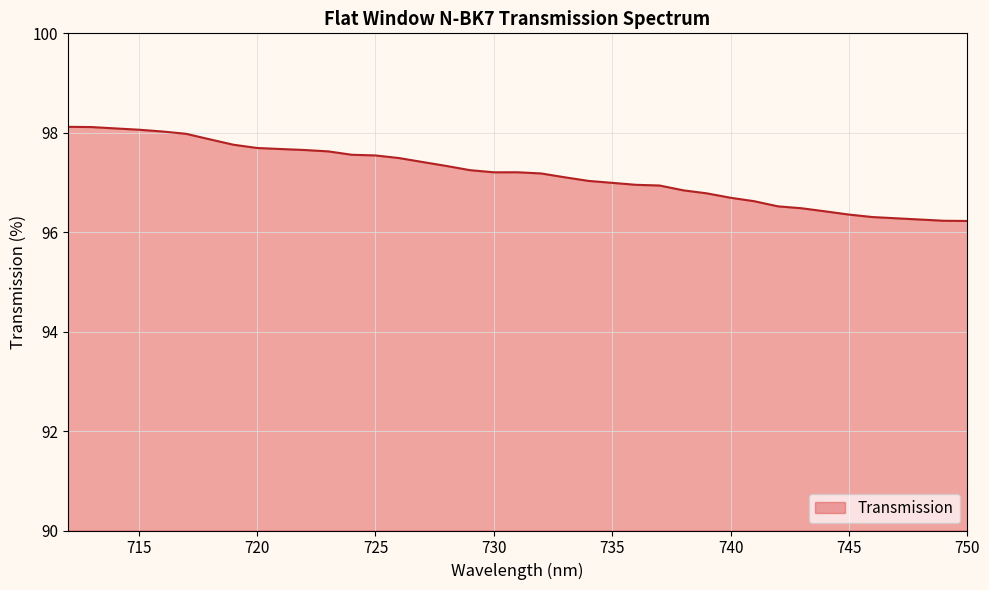

What is the difference between the maximum and minimum values?

1.9